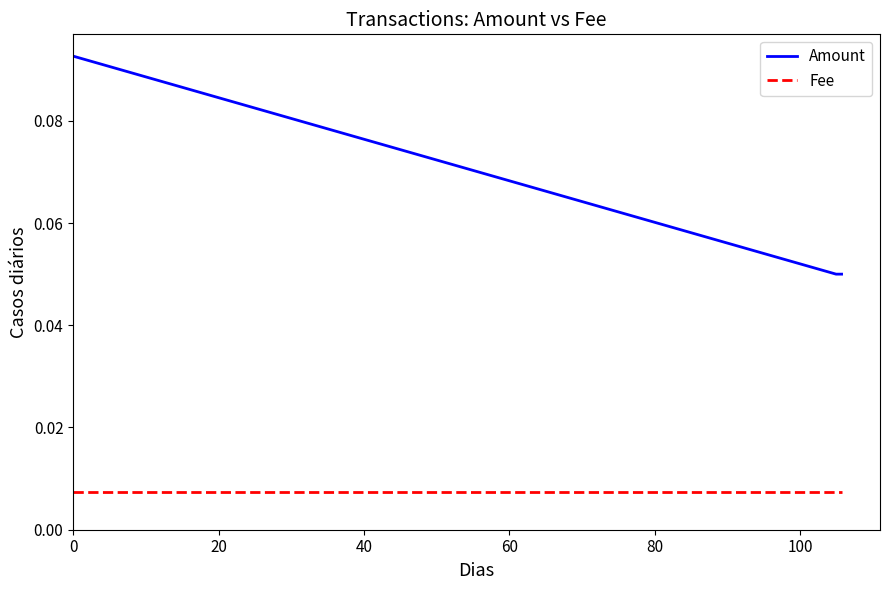

Which series has the largest total across all categories?

Amount